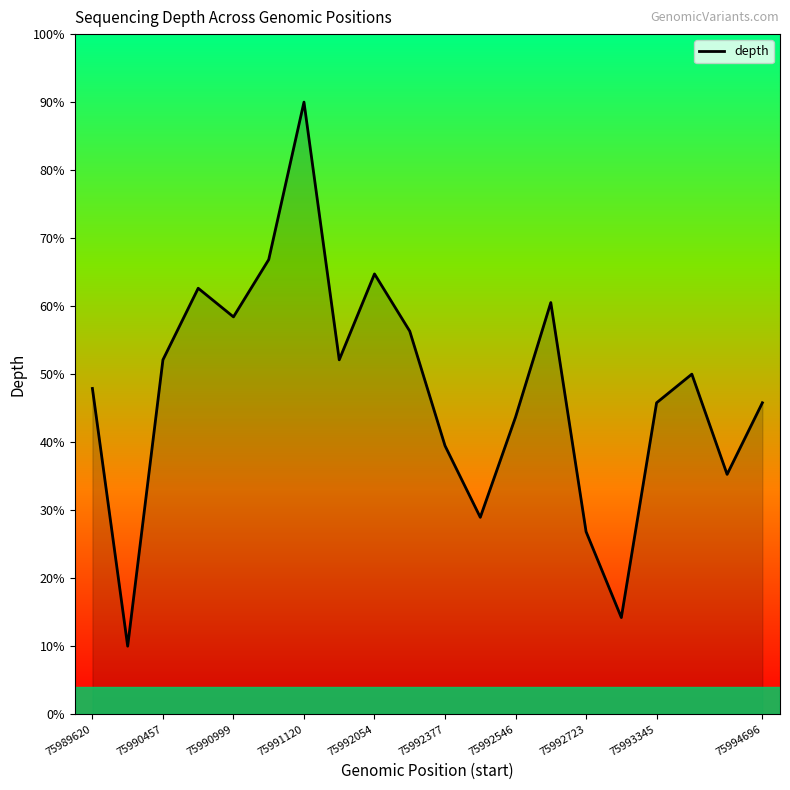

What is the smallest value displayed?

10.0